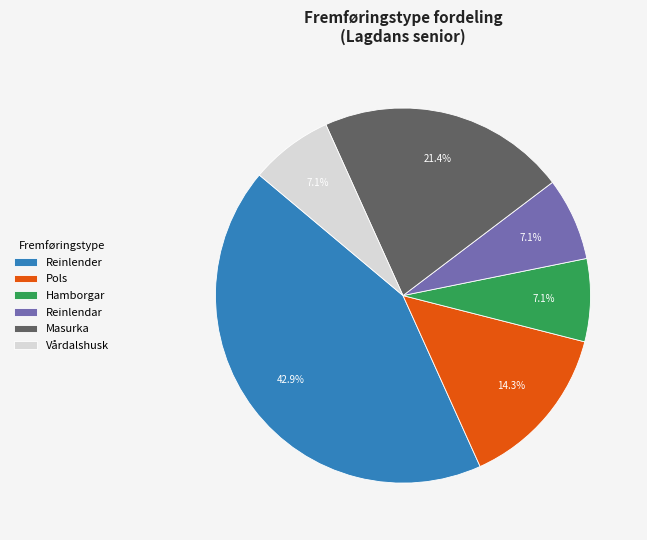

How many slices are in this pie chart?

6